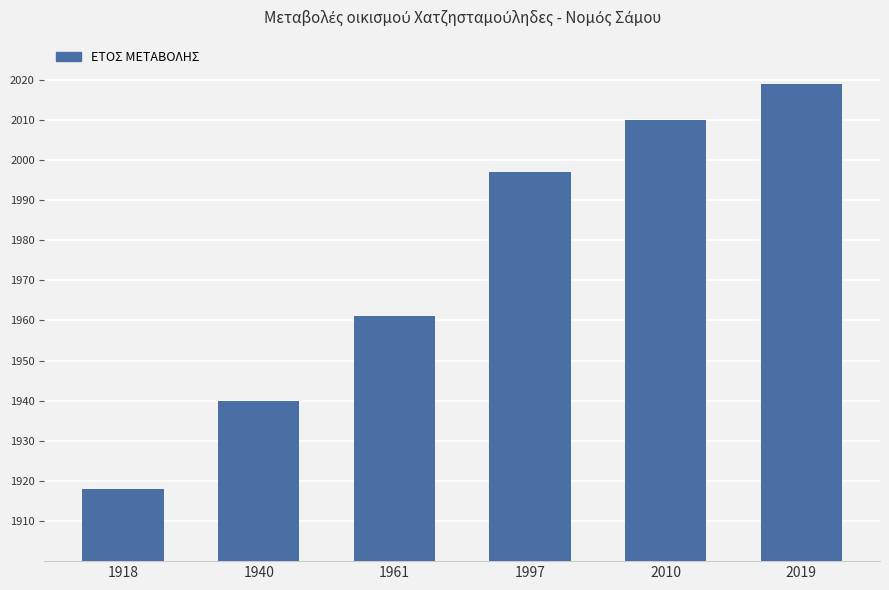

Reading left to right, extract all data points from this chart.

1918	1940	1961	1997	2010	2019